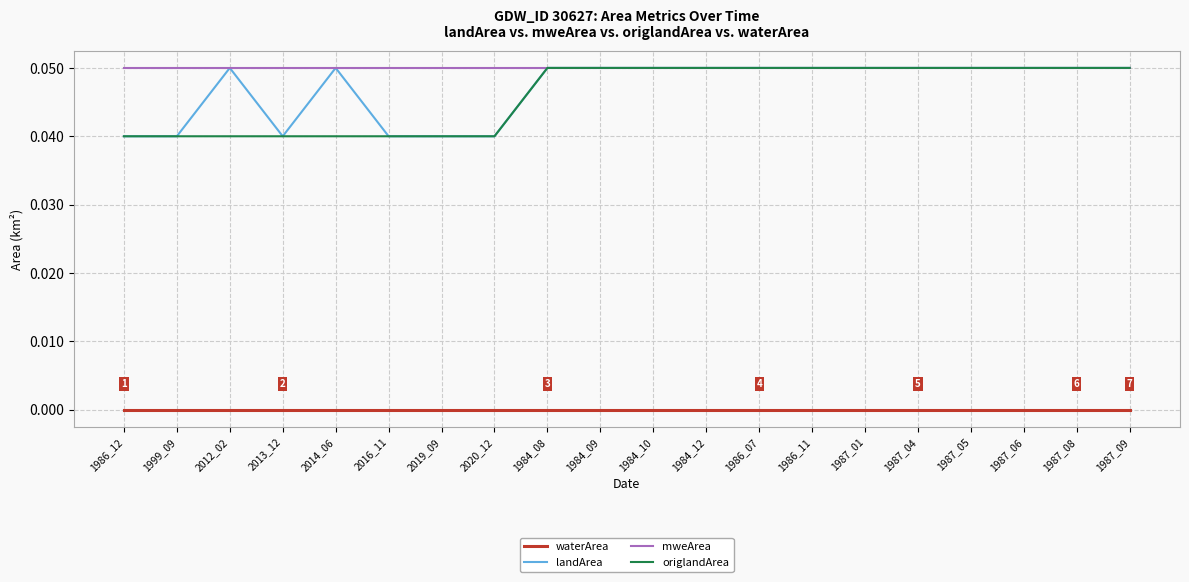

True or false: waterArea and landArea cross at least once.

False